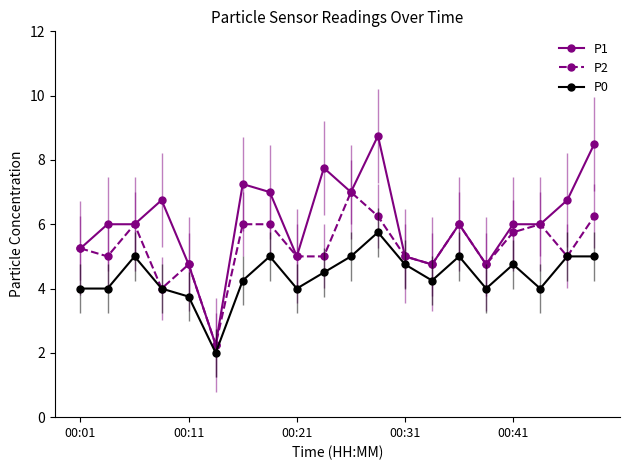

True or false: P1 and P0 intersect in this chart.

False